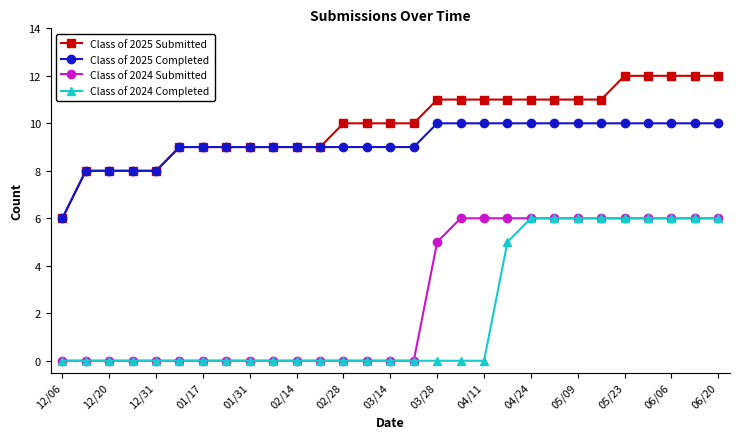

True or false: Class of 2024 Completed and Class of 2025 Submitted intersect in this chart.

False